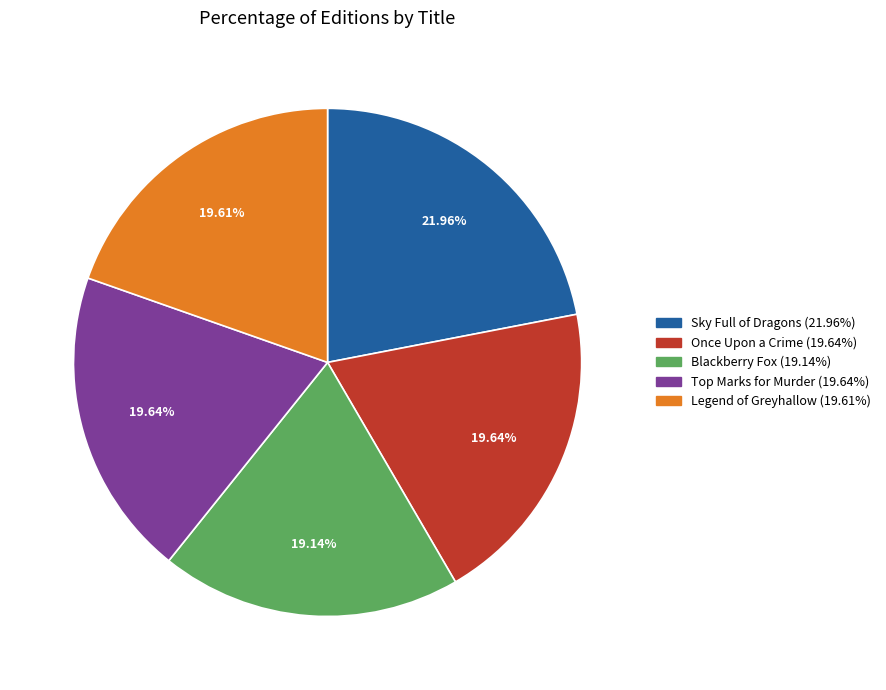

Does Legend of Greyhallow account for over 50% of the chart?

No